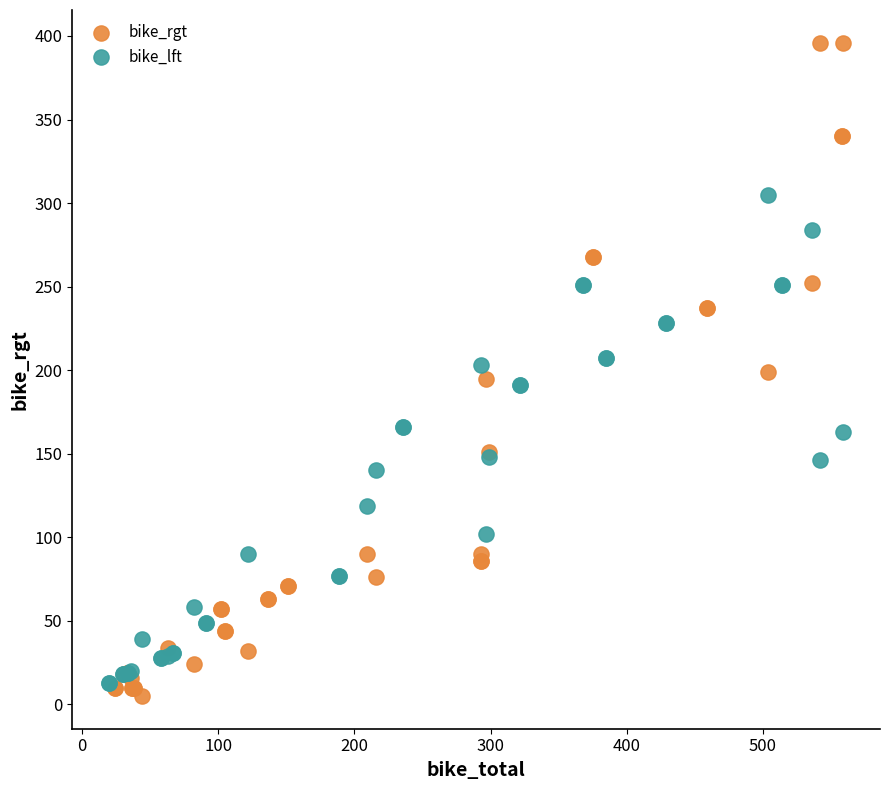

Which series reaches the maximum Y coordinate?

bike_rgt